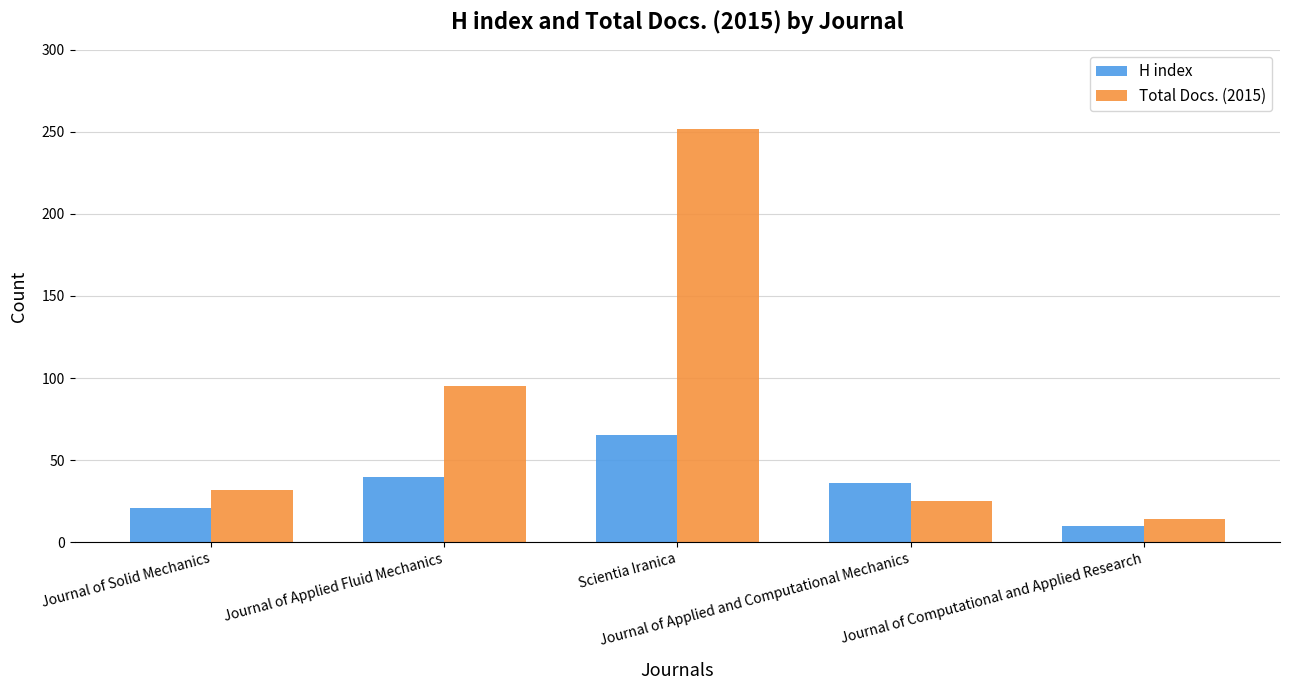

Does the chart contain any negative values?

No